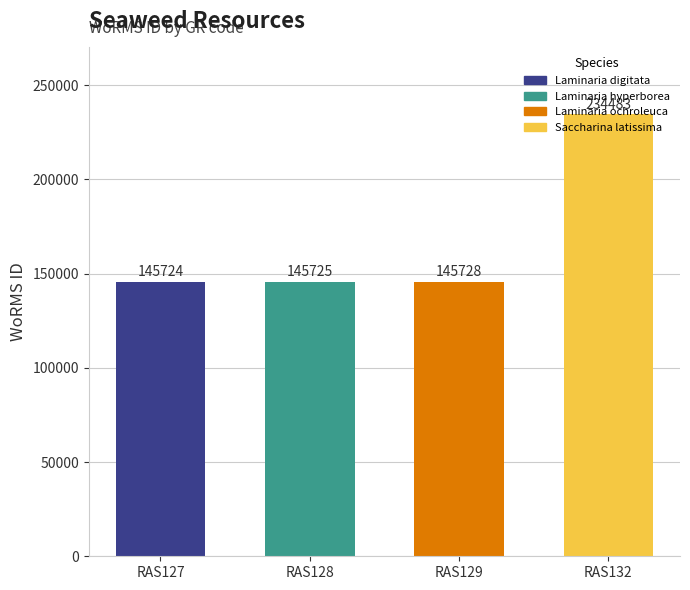

At which category does the chart reach its peak across all series?

RAS132